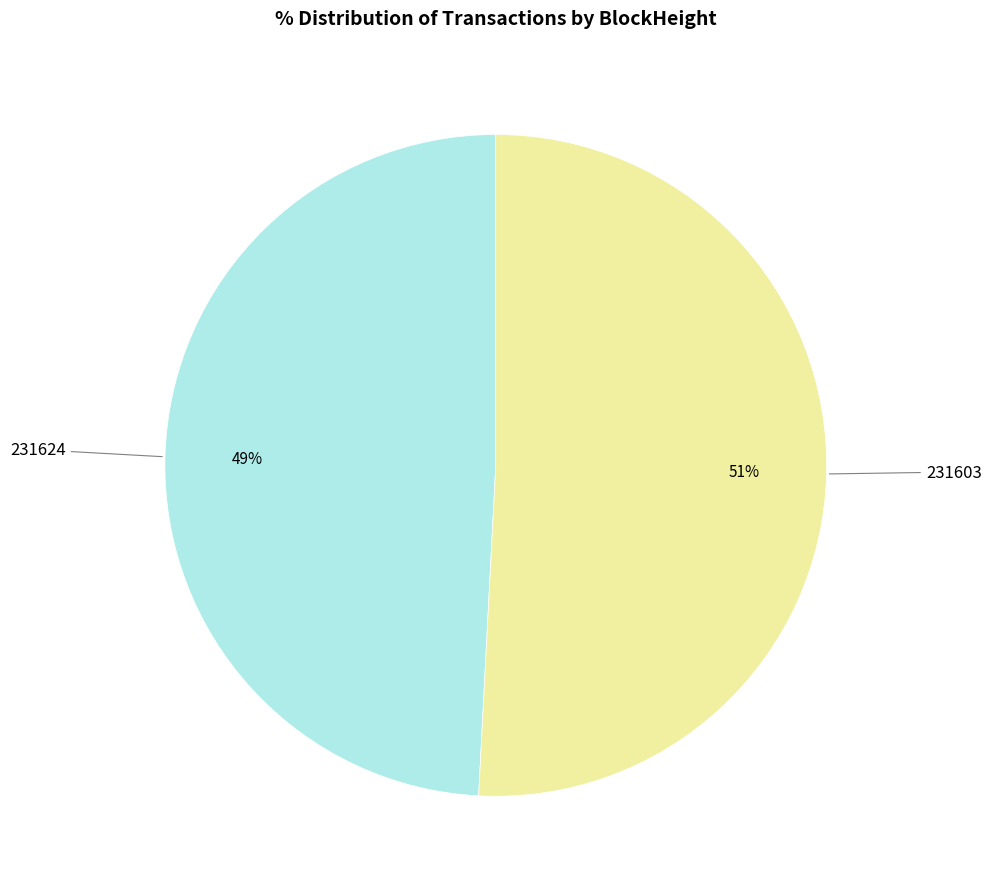

Is there a majority slice in this chart?

Yes